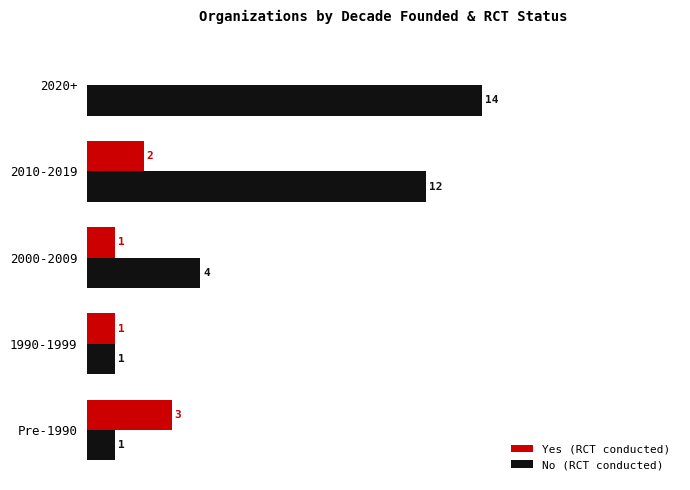

Between 1990-1999 and 2020+, which series saw the biggest shift?

No (RCT conducted)